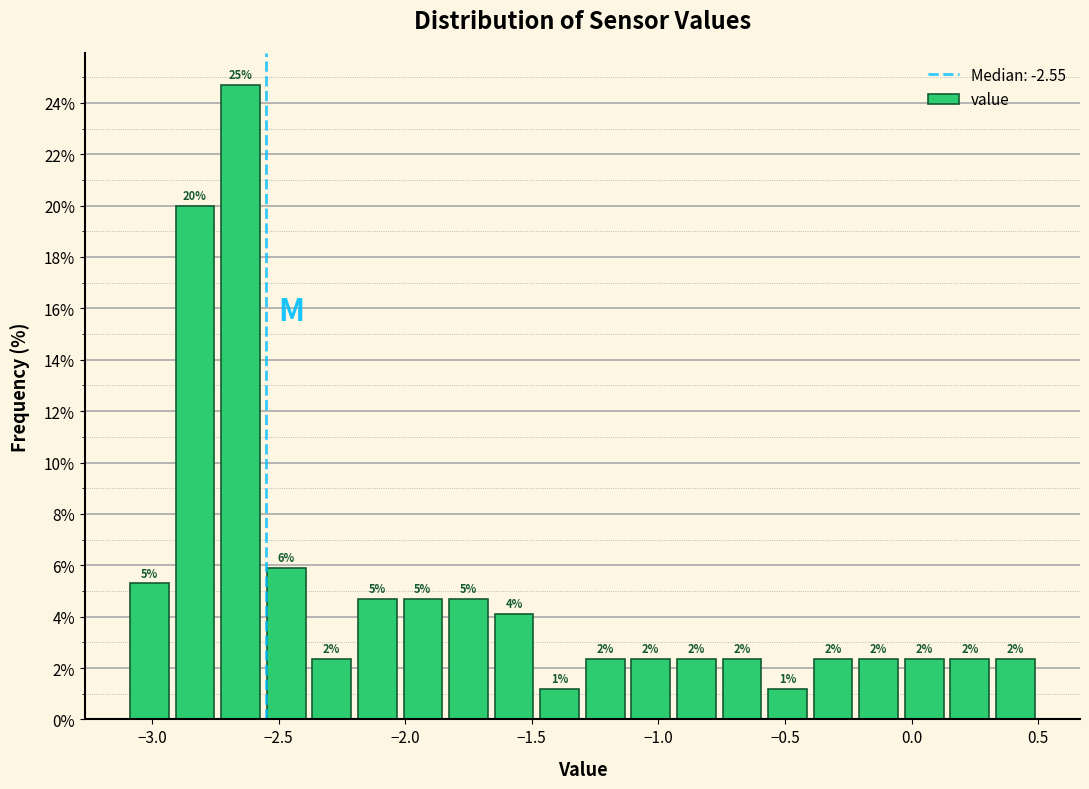

Read against the x-axis, roughly where is the centre of the tallest bar?

-2.65